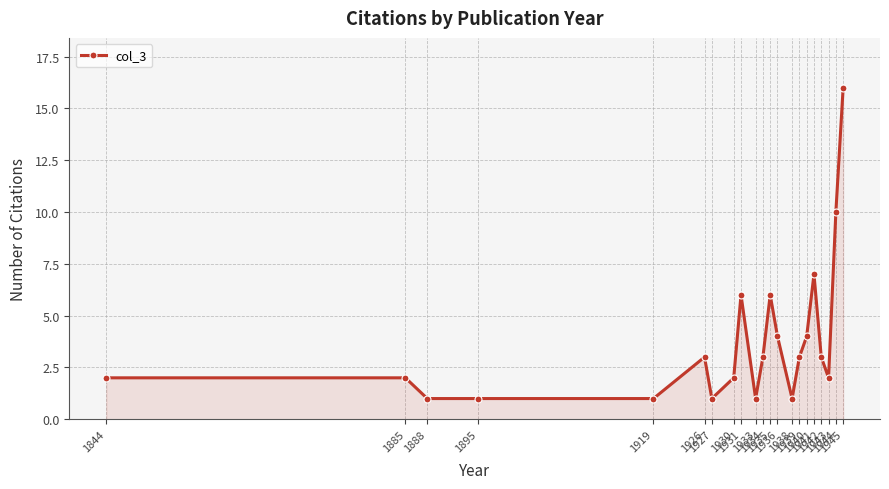

True or false: the data has more than 1 interior local peaks.

True